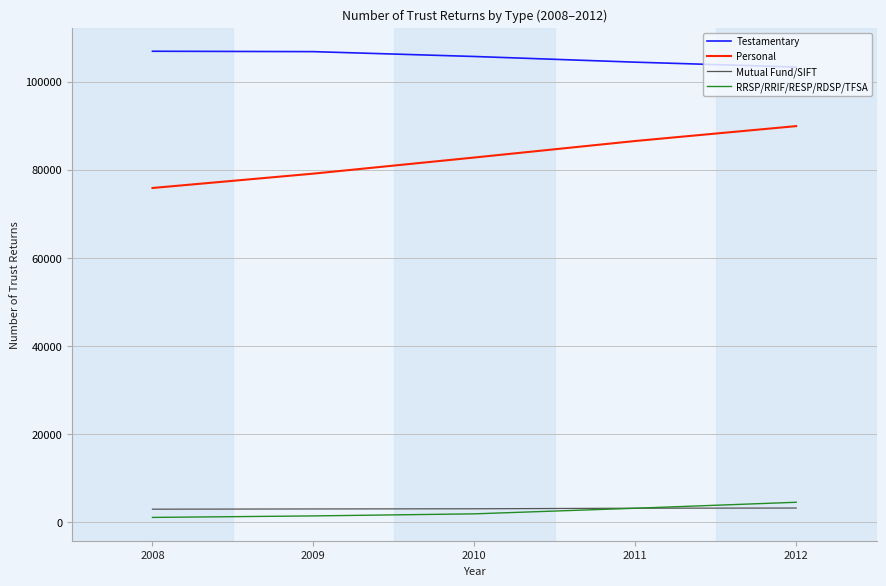

List the series in order of their peak value, highest first.

Testamentary, Personal, RRSP/RRIF/RESP/RDSP/TFSA, Mutual Fund/SIFT